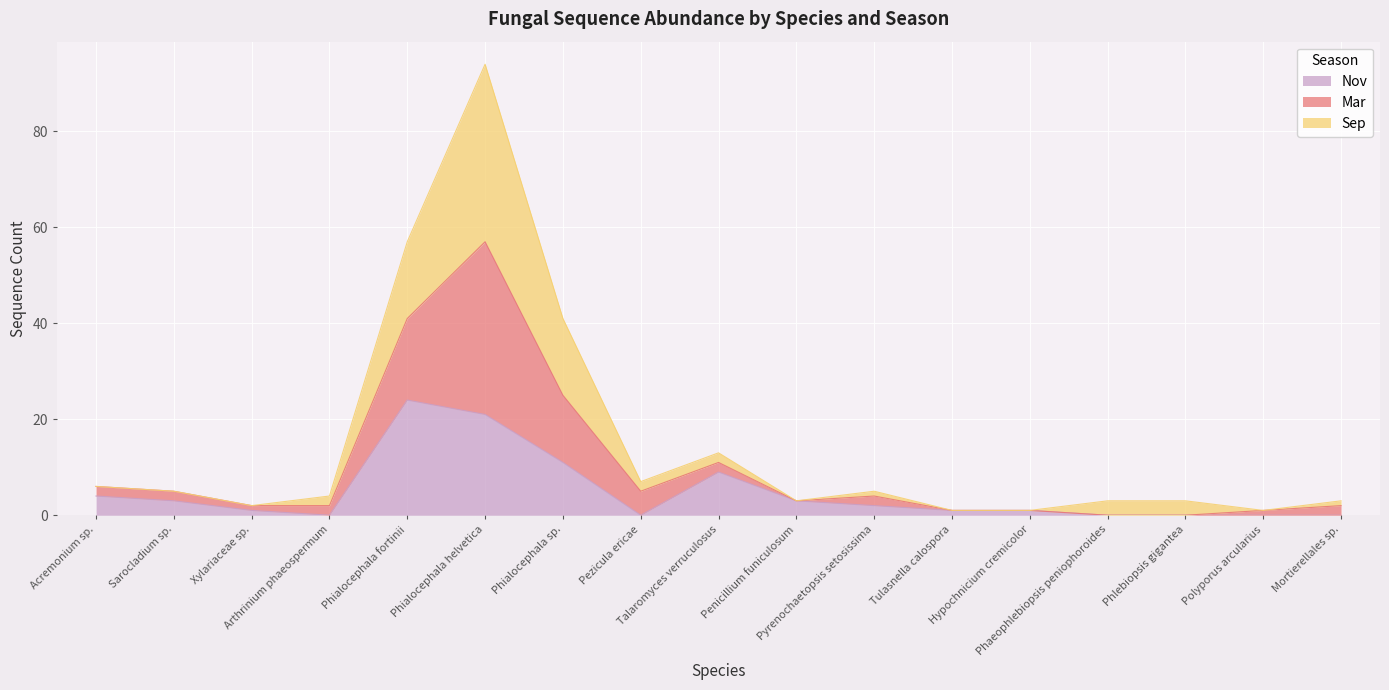

What is the difference between the highest and lowest values at Acremonium sp.?

2